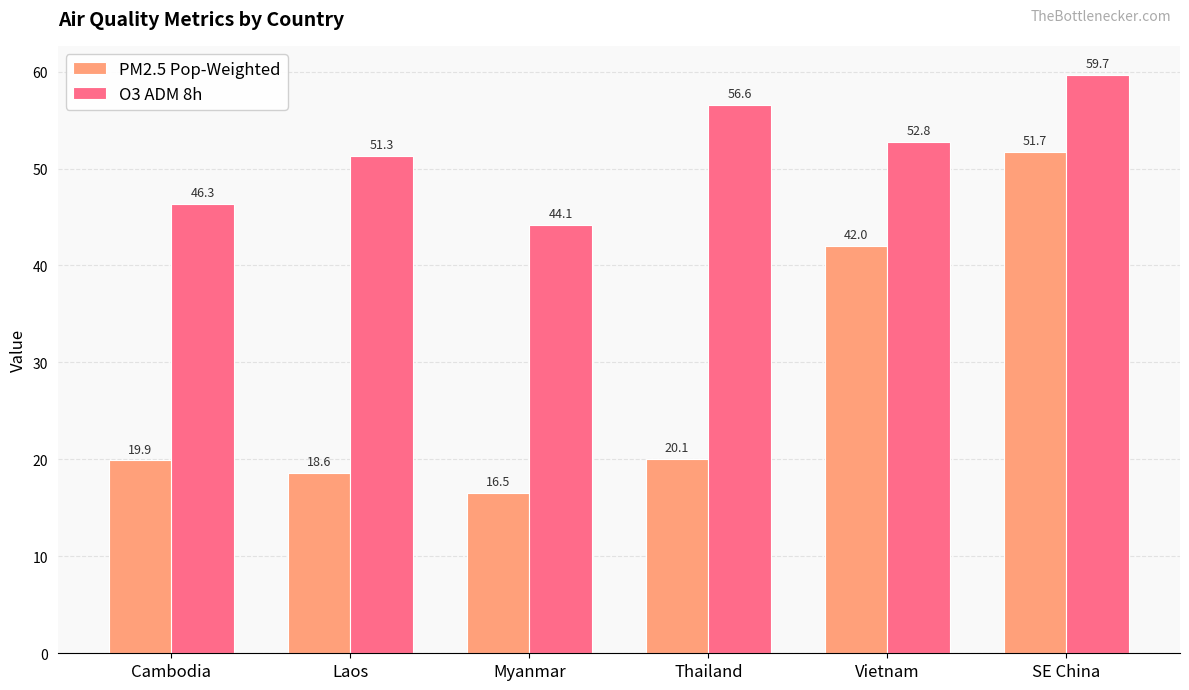

What is the label of the 3rd bar from the right?

Thailand